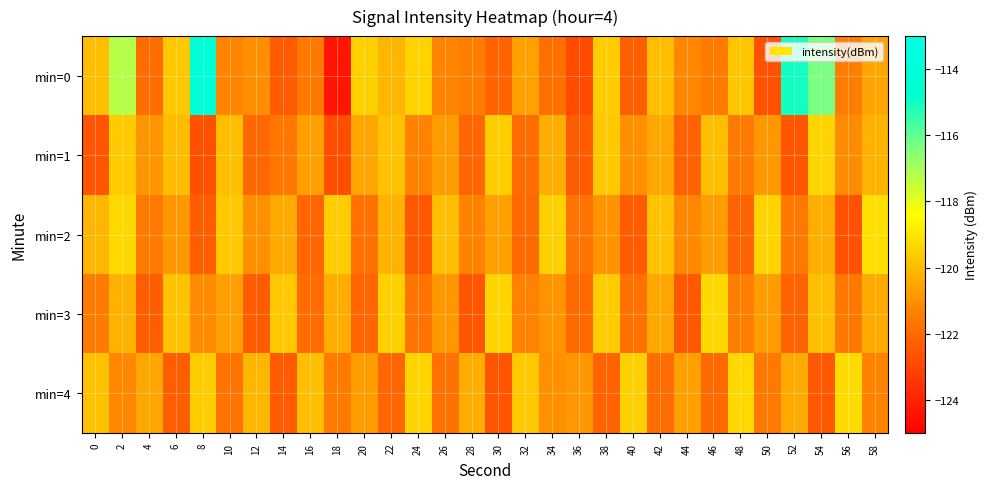

Reading left to right, list all the values displayed in this chart.

min=0: 0=-119.9	2=-117.2	4=-121.9	6=-119.7	8=-114.1	10=-121.3	12=-121.1	14=-122.4	16=-121.5	18=-124.4	20=-119.5	22=-120.1	24=-119.4	26=-121.3	28=-121.4	30=-122.2	32=-120.5	34=-121.8	36=-122.8	38=-119.6	40=-122.3	42=-119.9	44=-121.2	46=-121.5	48=-119.7	50=-122.7	52=-115.1	54=-116.3	56=-121.5	58=-120.5
min=1: 0=-122.6	2=-119.7	4=-120.8	6=-120.0	8=-122.7	10=-119.9	12=-122.1	14=-121.7	16=-120.6	18=-122.8	20=-120.5	22=-119.8	24=-121.3	26=-120.7	28=-122.1	30=-119.6	32=-121.9	34=-120.3	36=-122.4	38=-119.7	40=-121.0	42=-120.5	44=-122.2	46=-119.9	48=-121.5	50=-120.8	52=-122.6	54=-119.4	56=-121.1	58=-120.2
min=2: 0=-120.1	2=-119.3	4=-121.5	6=-120.8	8=-122.3	10=-119.7	12=-121.0	14=-120.4	16=-122.1	18=-119.6	20=-121.8	22=-120.2	24=-122.5	26=-119.9	28=-121.3	30=-120.6	32=-122.0	34=-119.5	36=-121.7	38=-120.9	40=-122.4	42=-119.8	44=-121.2	46=-120.7	48=-122.2	50=-119.4	52=-121.6	54=-120.3	56=-122.7	58=-119.1
min=3: 0=-121.5	2=-120.2	4=-122.3	6=-119.8	8=-121.1	10=-120.6	12=-122.4	14=-119.7	16=-121.9	18=-120.3	20=-122.1	22=-119.5	24=-121.7	26=-120.8	28=-122.6	30=-119.4	32=-121.3	34=-120.9	36=-122.0	38=-119.6	40=-121.8	42=-120.5	44=-122.5	46=-119.3	48=-121.4	50=-120.7	52=-122.2	54=-119.9	56=-121.6	58=-120.4
min=4: 0=-119.8	2=-121.2	4=-120.5	6=-122.3	8=-119.6	10=-121.7	12=-120.1	14=-122.4	16=-119.9	18=-121.5	20=-120.7	22=-122.1	24=-119.4	26=-121.8	28=-120.3	30=-122.6	32=-119.7	34=-121.0	36=-120.8	38=-122.2	40=-119.5	42=-121.9	44=-120.6	46=-122.0	48=-119.3	50=-121.6	52=-120.4	54=-122.5	56=-119.2	58=-121.3